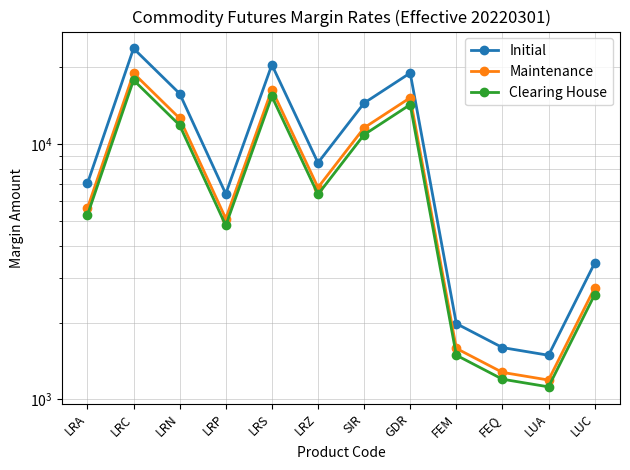

The Initial series shows 962 at FEQ. True or false?

False